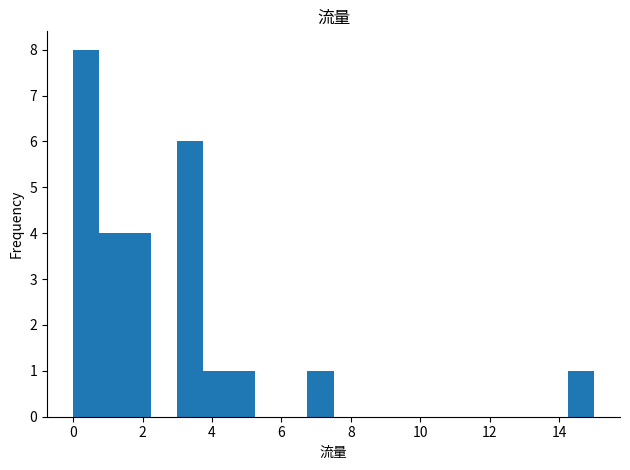

Around what value on the x-axis is the tallest bar? Give the approximate position of its centre, as read against the axis.

0.4